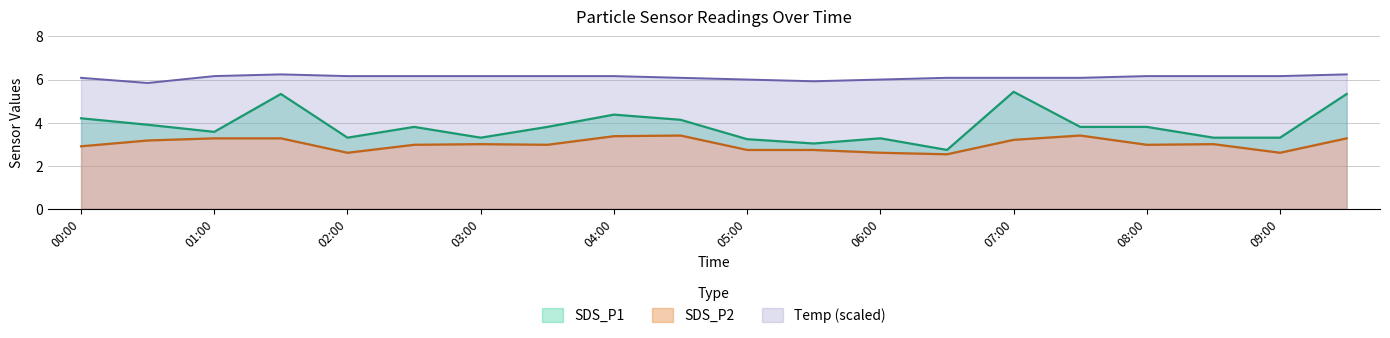

Which category has the lowest value across all series?

06:30